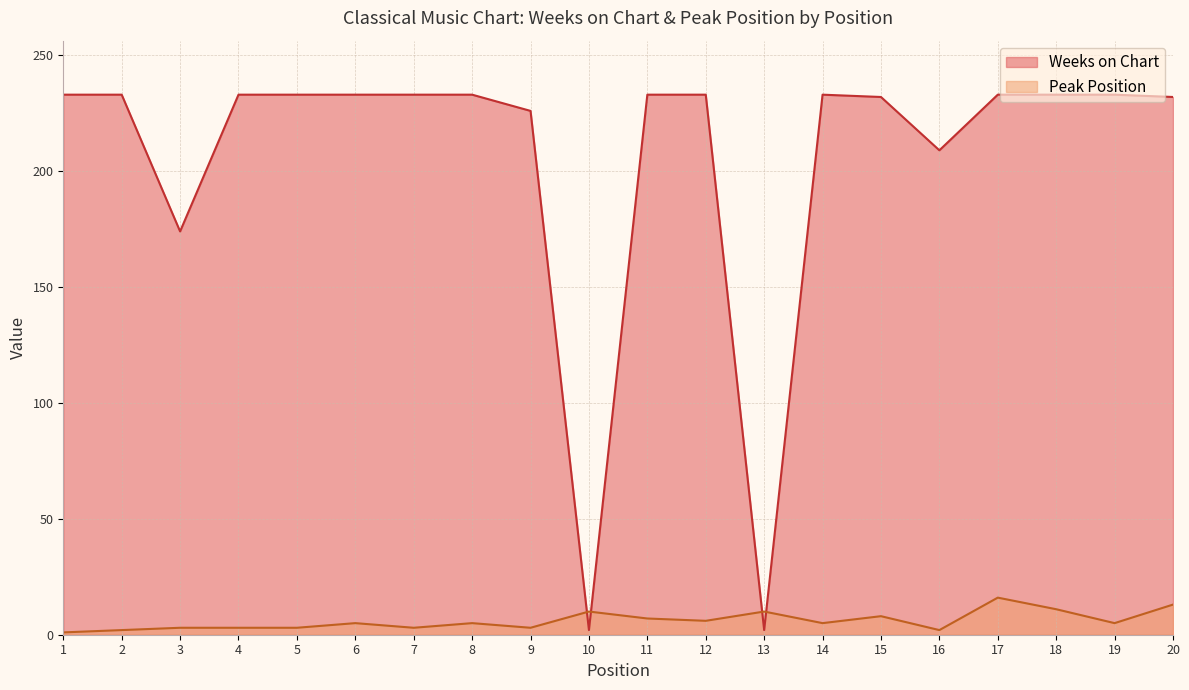

Reading left to right, what are all the values shown in this chart?

Weeks on Chart: 1=233	2=233	3=174	4=233	5=233	6=233	7=233	8=233	9=226	10=2	11=233	12=233	13=2	14=233	15=232	16=209	17=233	18=233	19=233	20=232
Peak Position: 1=1	2=2	3=3	4=3	5=3	6=5	7=3	8=5	9=3	10=10	11=7	12=6	13=10	14=5	15=8	16=2	17=16	18=11	19=5	20=13